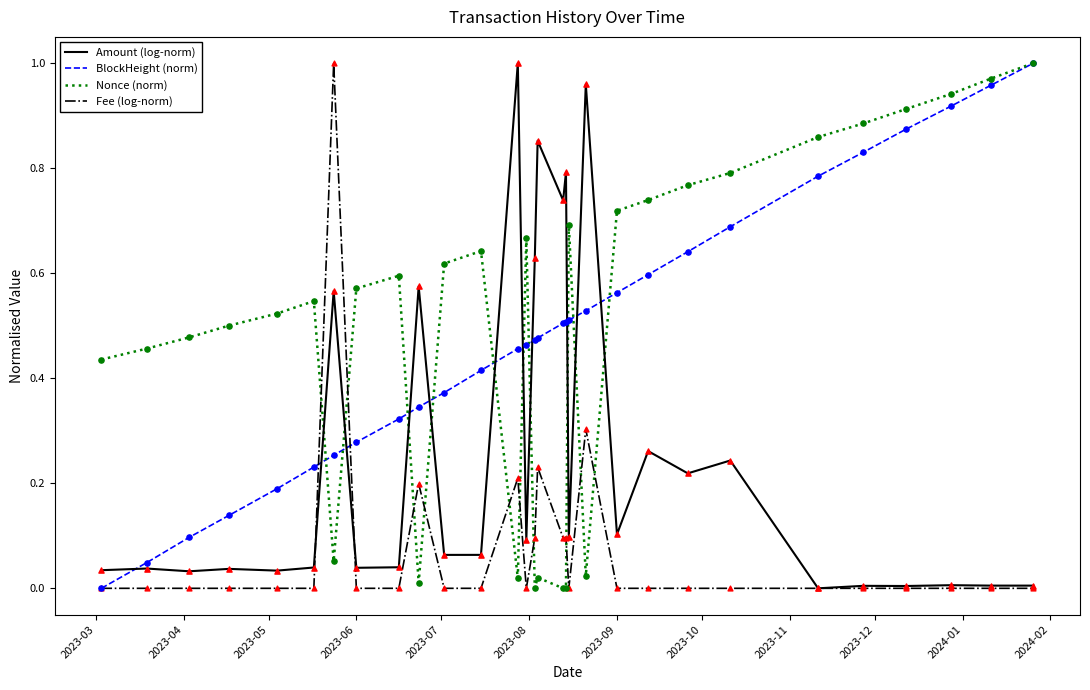

True or false: Fee (log-norm) and Nonce (norm) intersect in this chart.

True